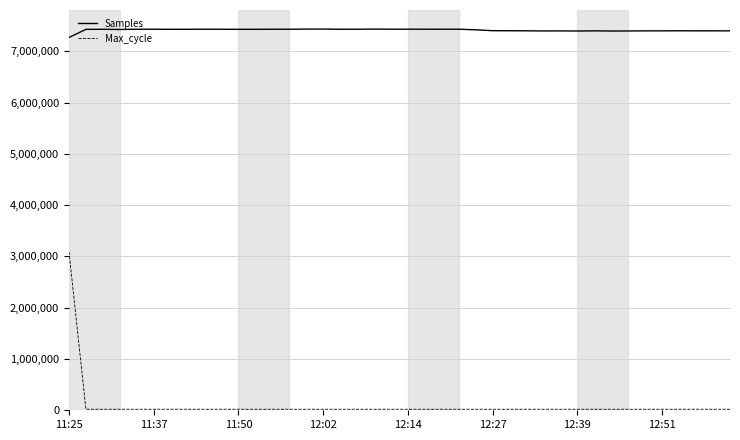

True or false: Samples and Max_cycle cross at least once.

False